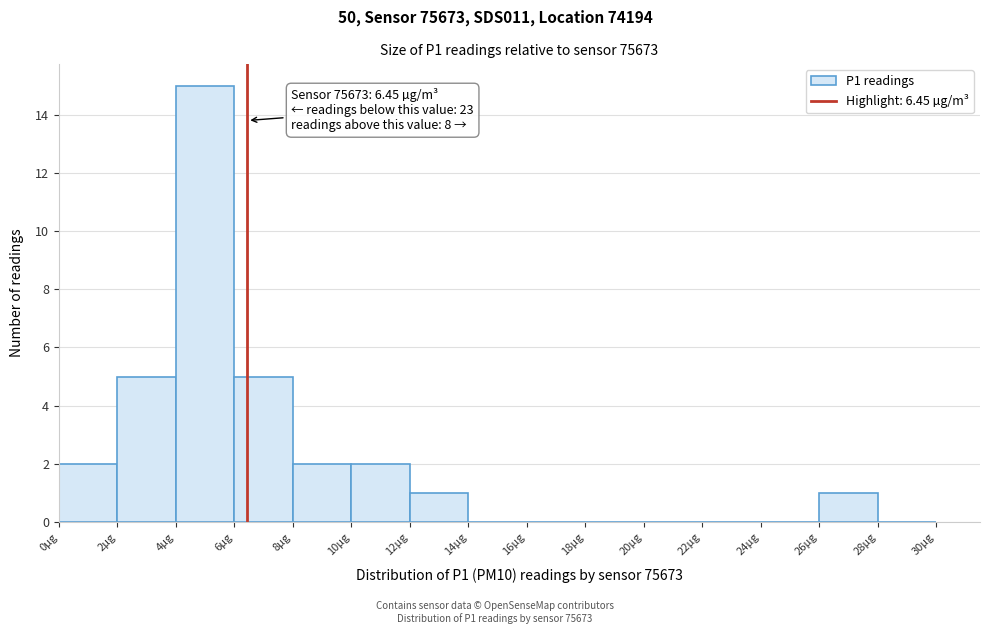

Which range on the x-axis has the tallest bar?

4 to 6